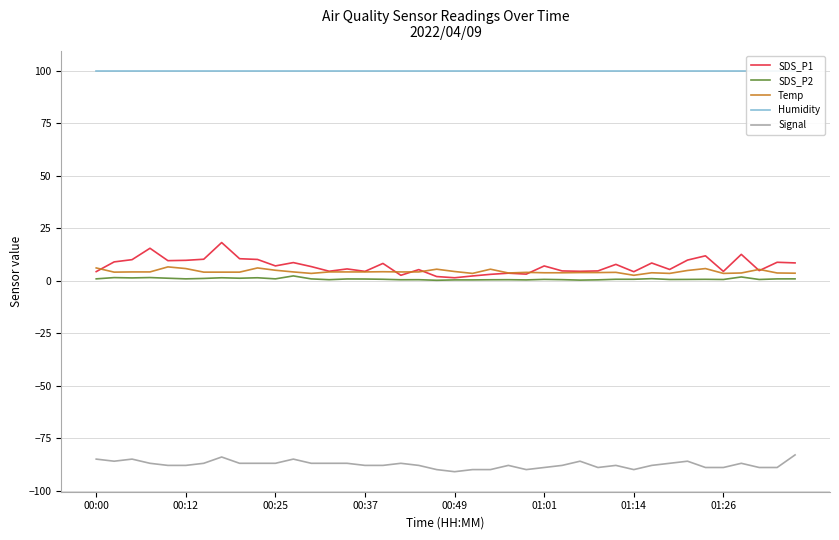

Rank the series by their maximum value, from highest to lowest.

Humidity, SDS_P1, Temp, SDS_P2, Signal